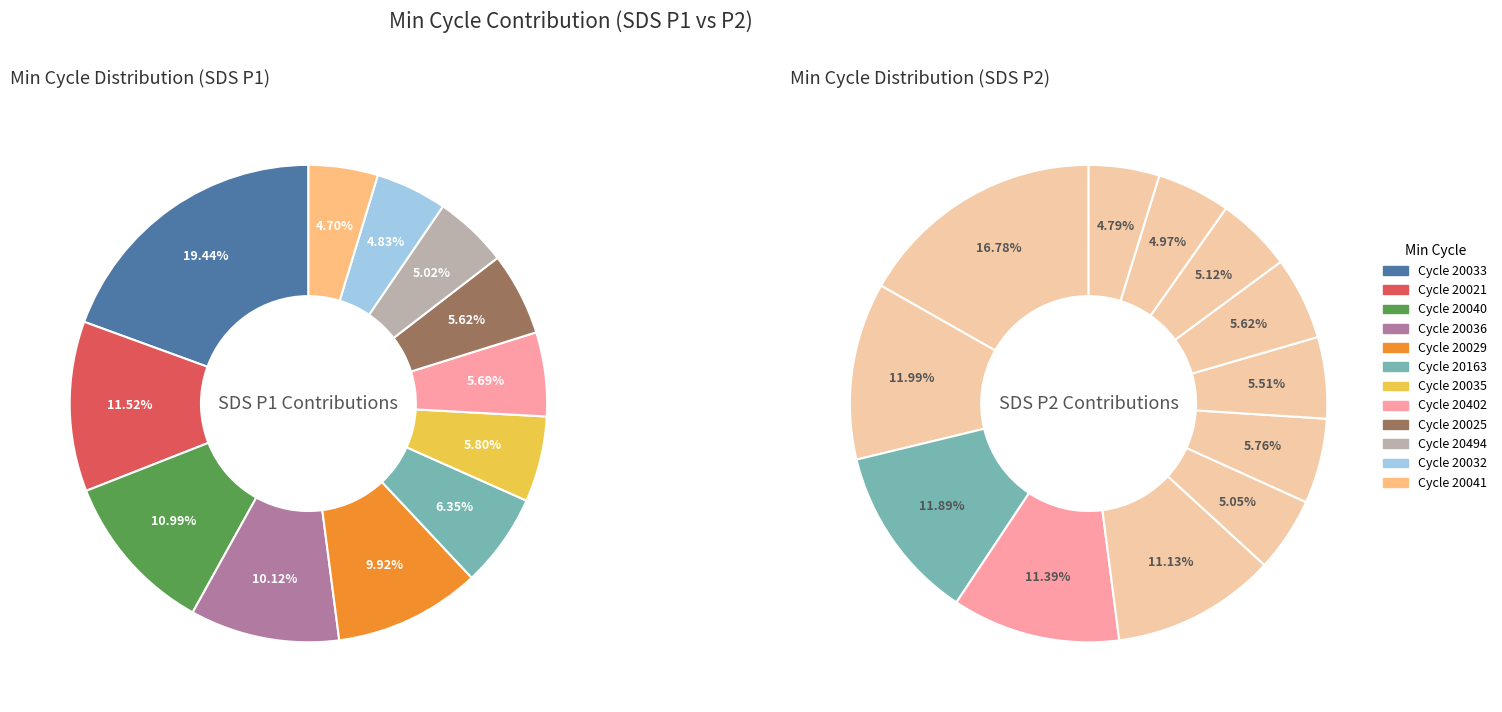

To the nearest percent, what is the difference between the 20035 and 20494 slice percentages?

1%